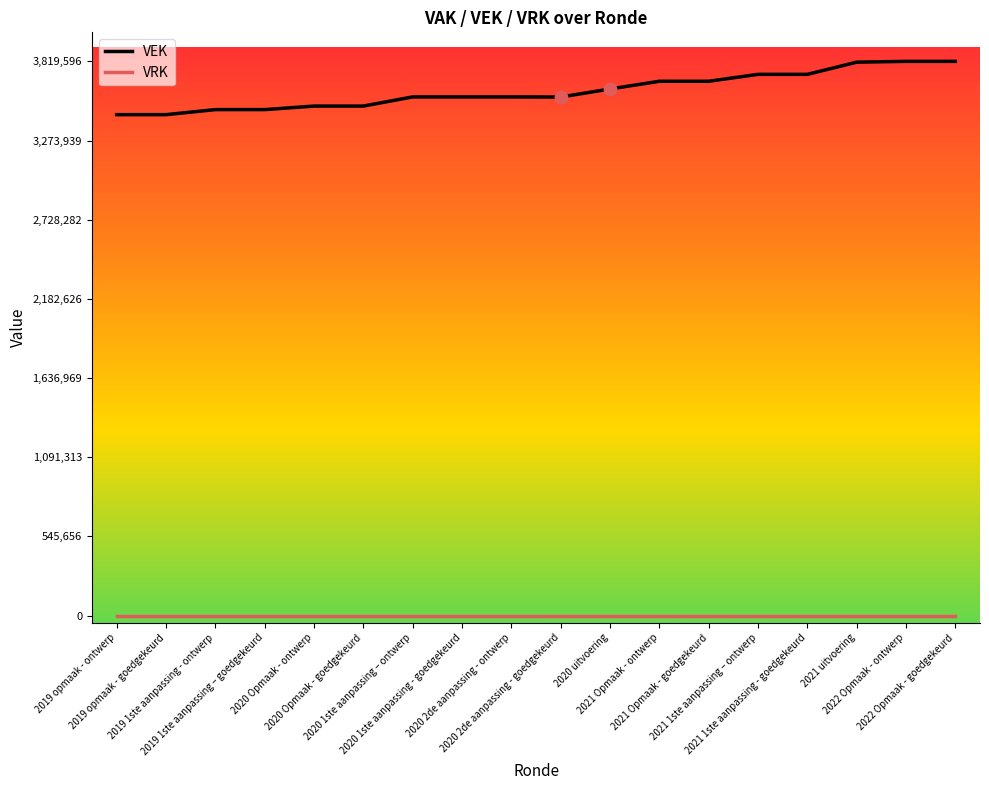

Which series has the largest total across all categories?

VEK